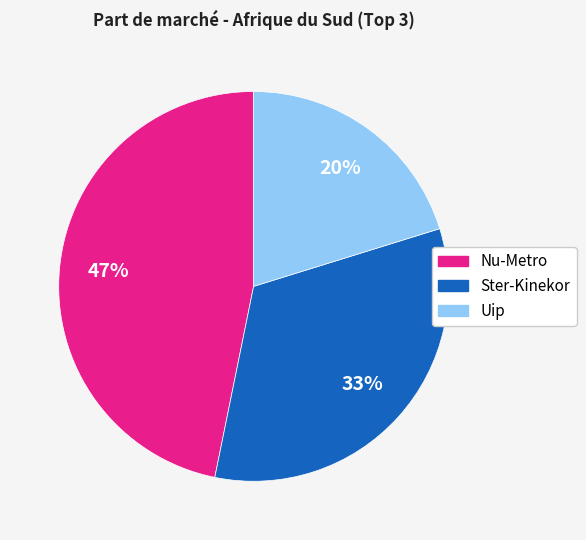

Count the number of slices in the pie.

3